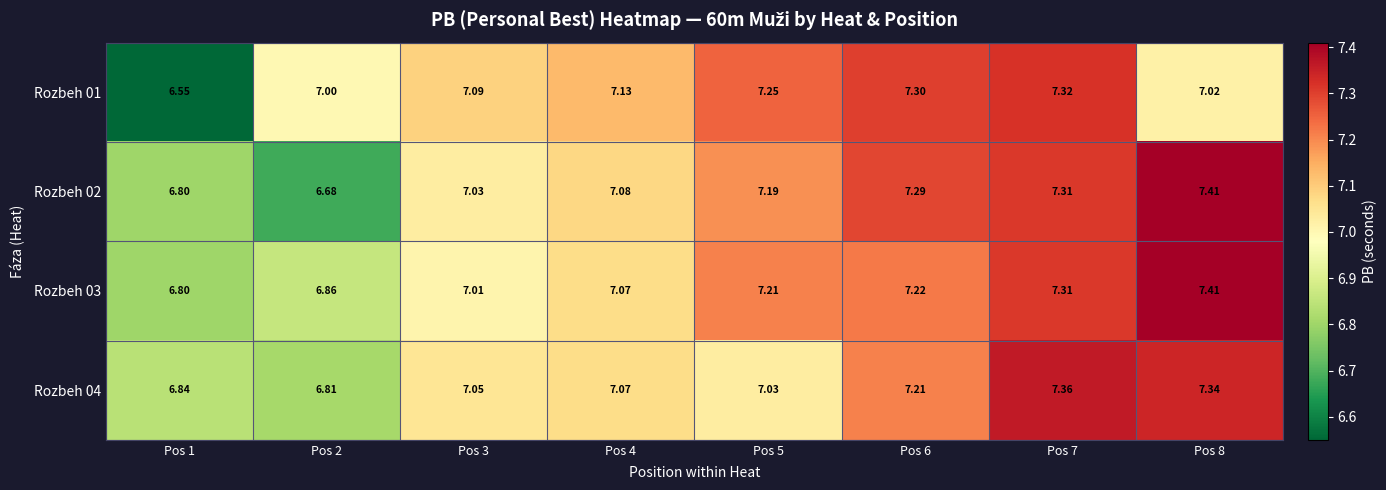

Is the value of Rozbeh 01 at Pos 2 greater than the value of Rozbeh 03 at Pos 8?

No